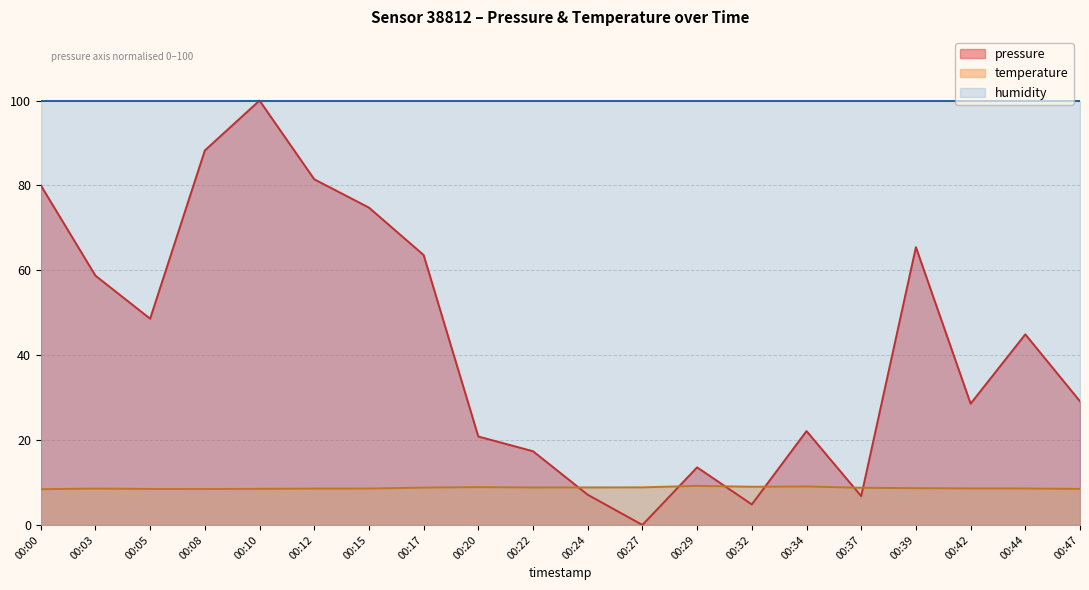

List the series in order of their overall mean, lowest first.

temperature, pressure, humidity